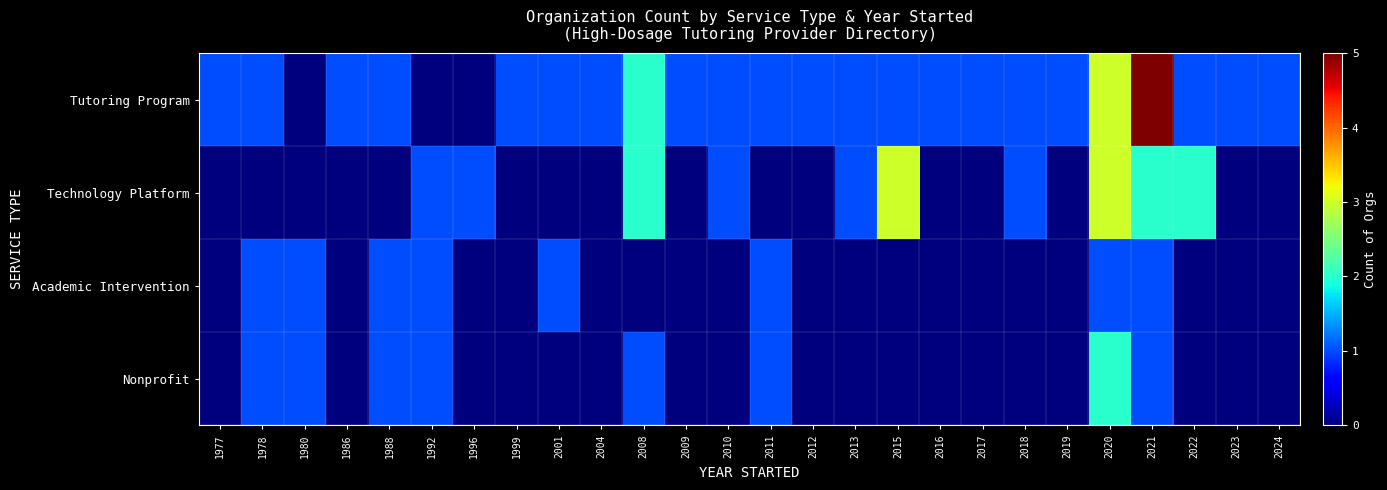

At which category is the sum across all series the highest?

2020